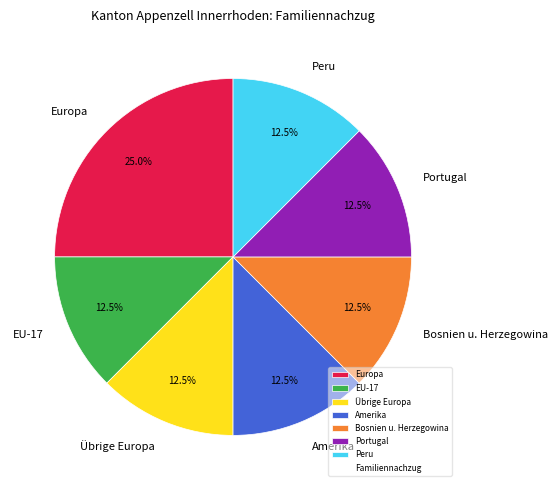

Approximately how many times larger is the value at Übrige Europa compared to Europa?

0.5